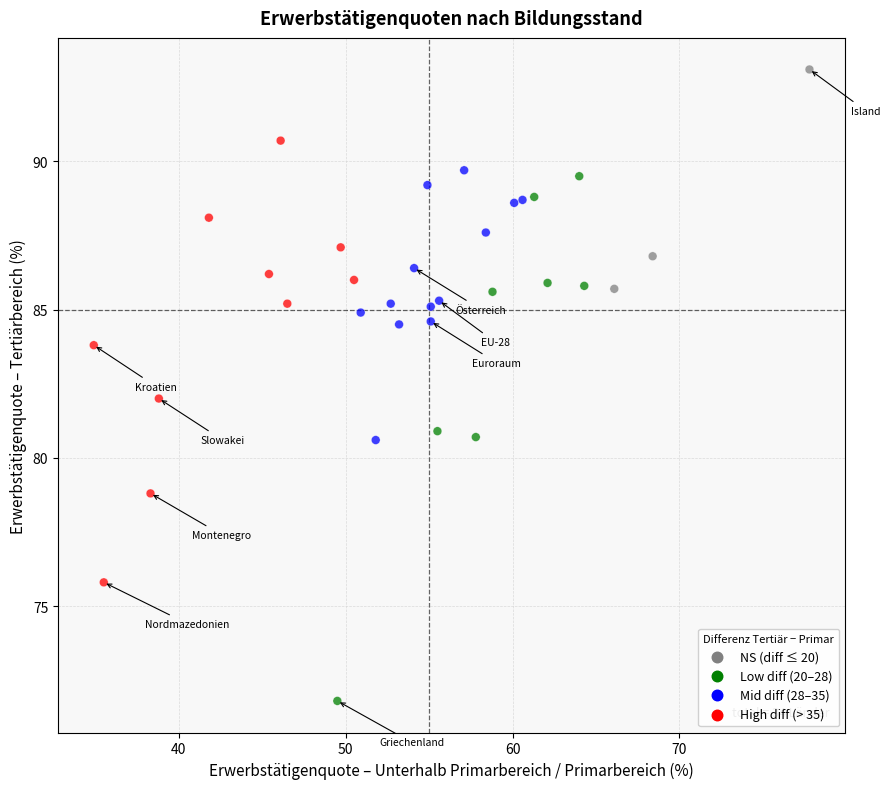

What is the range of Y values (max minus min)?

21.3